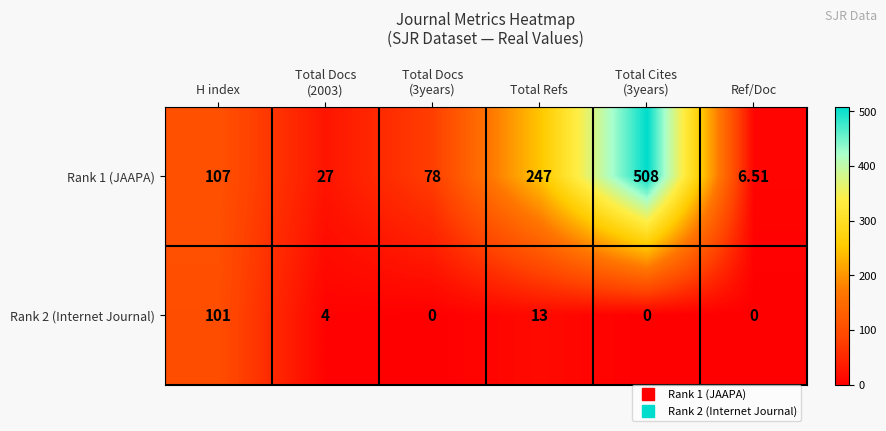

Where is Rank 1 (JAAPA) nearest to the value 257?

Total Refs